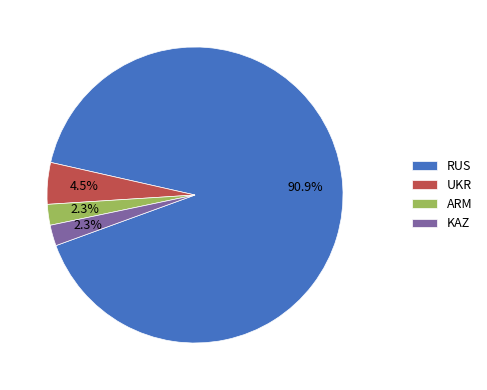

Combined, what portion of the pie is ARM and RUS?

93.2%